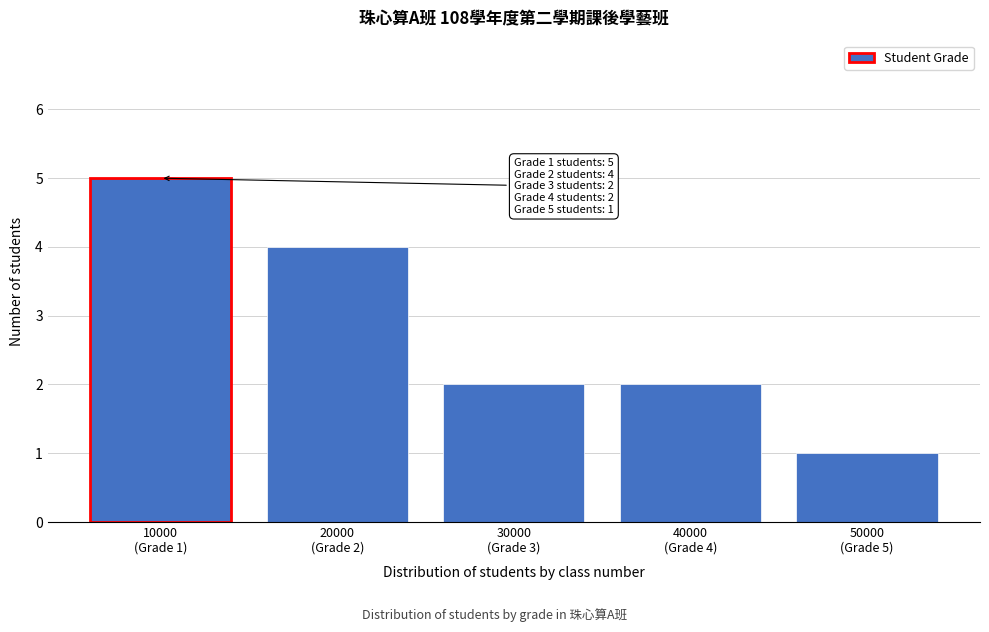

Reading left to right, what are all the values shown in this chart?

5	4	2	2	1